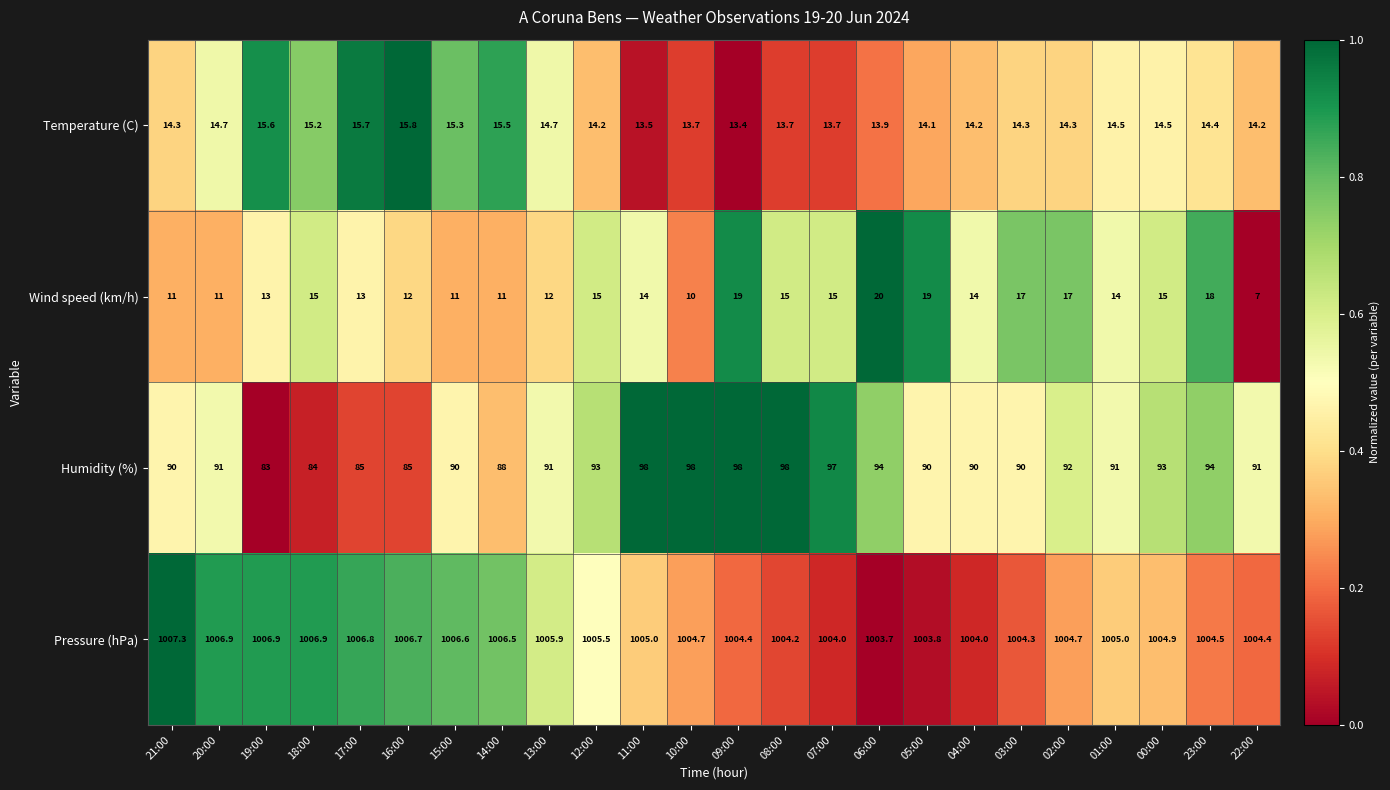

The value of Humidity (%) at 02:00 is 25.7. True or false?

False